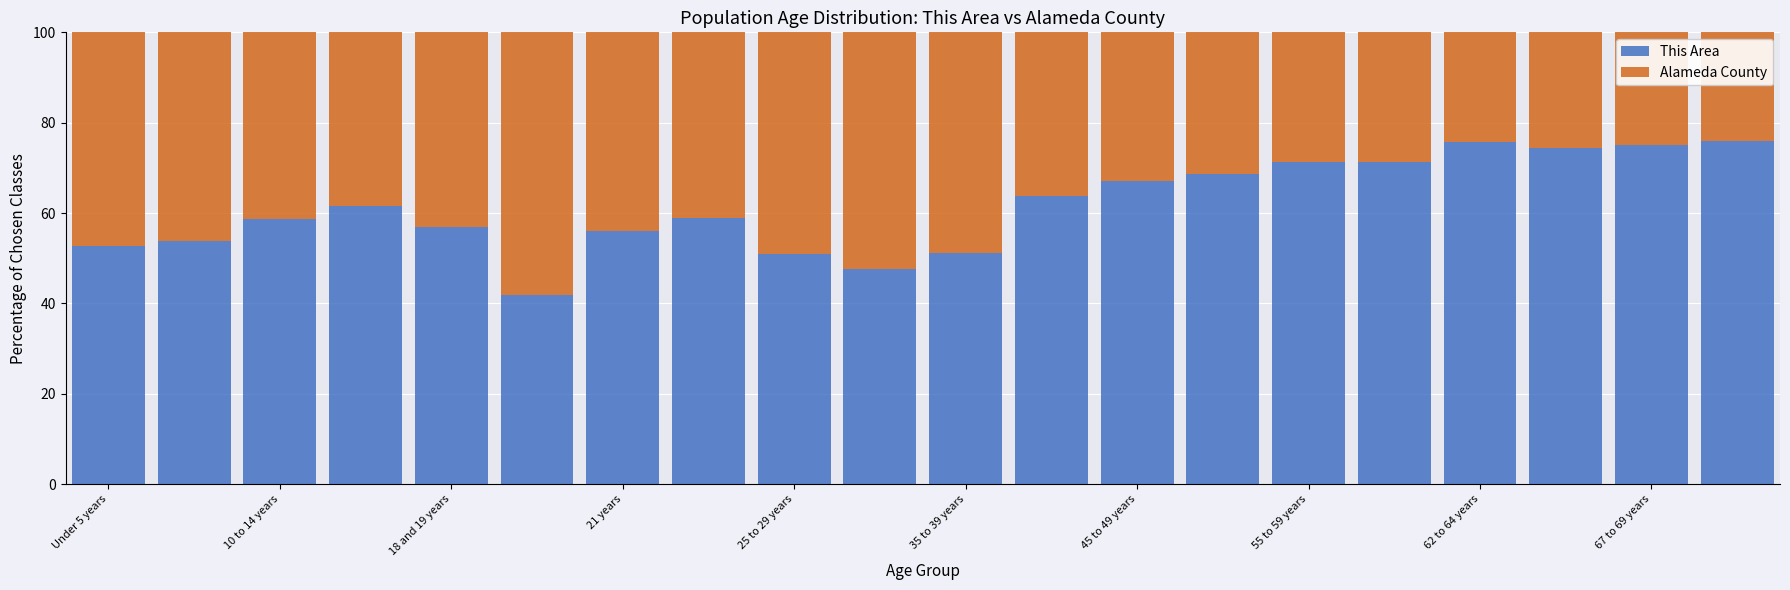

What is the maximum value for This Area?

76.1